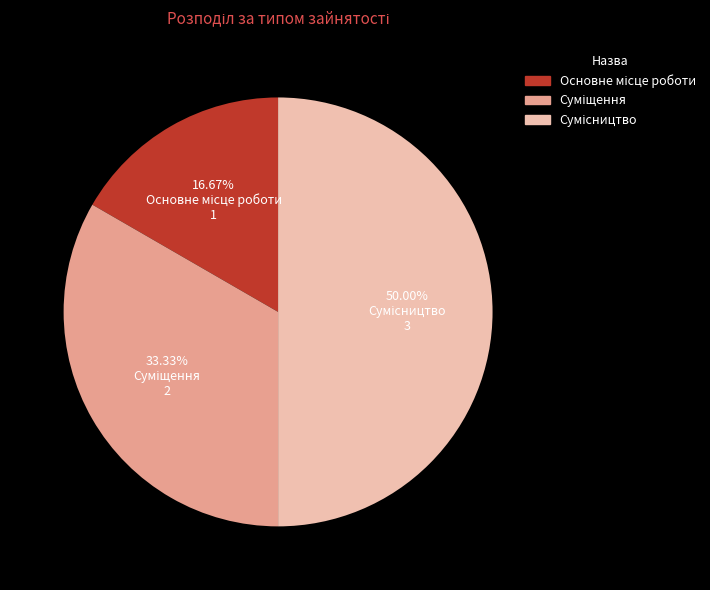

How many segments does this pie chart have?

3